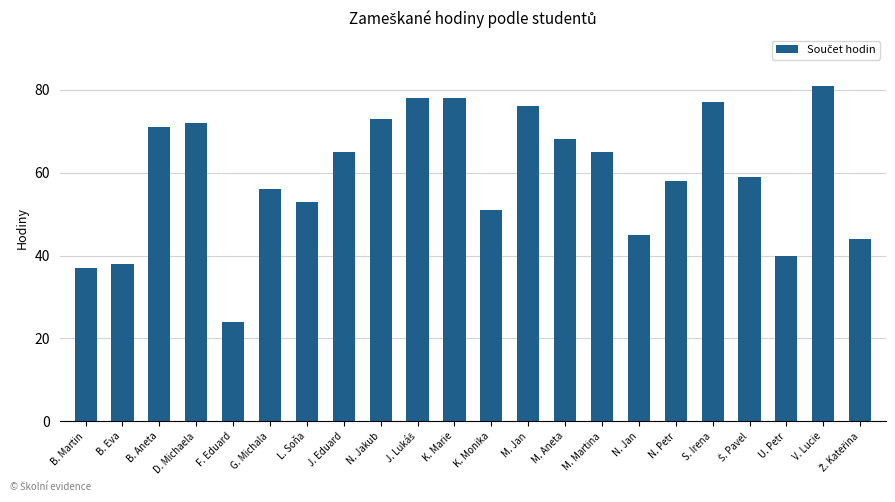

Which category has the lowest value across all series?

F. Eduard